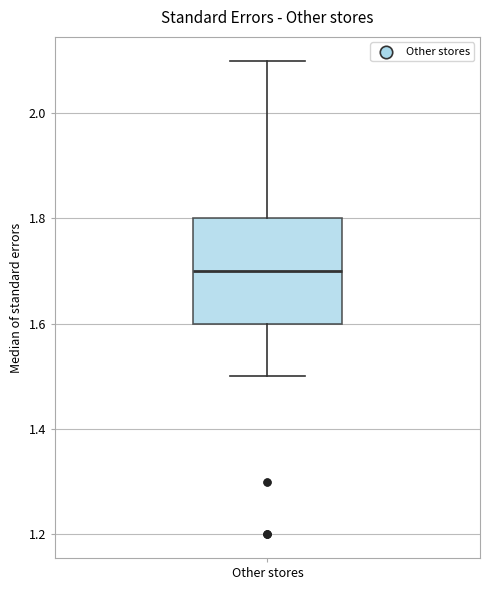

Read this box plot against the y-axis: the position of the median line, the range covered by the box, and the ends of both whiskers. The values are not printed on the chart, so give them approximately, as read against the axis.

median 1.7, box 1.6 to 1.8, whiskers 1.5 to 2.1